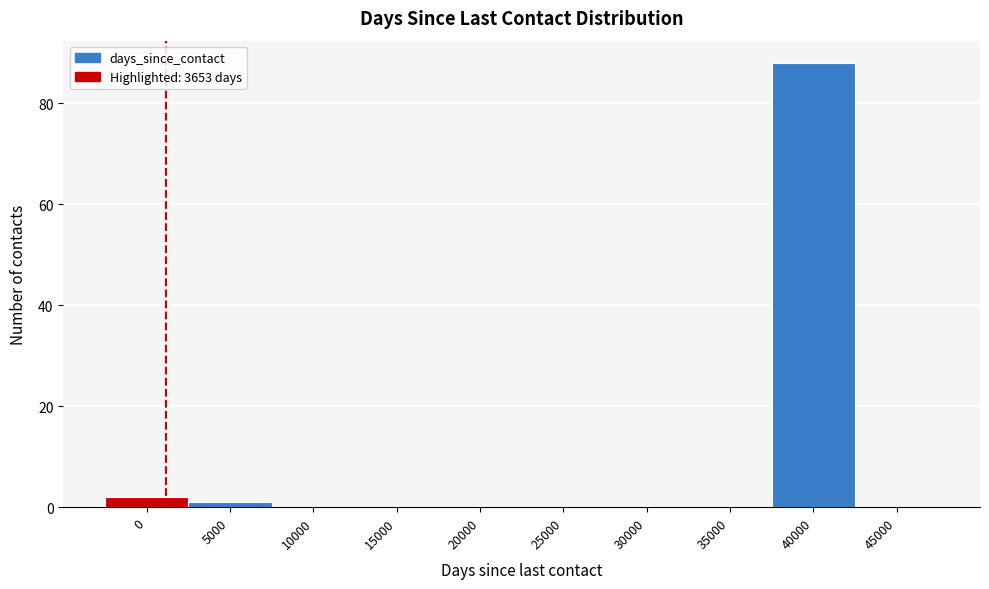

Reading right to left, extract all data points from this chart.

45000=0	40000=88	35000=0	30000=0	25000=0	20000=0	15000=0	10000=0	5000=1	0=2